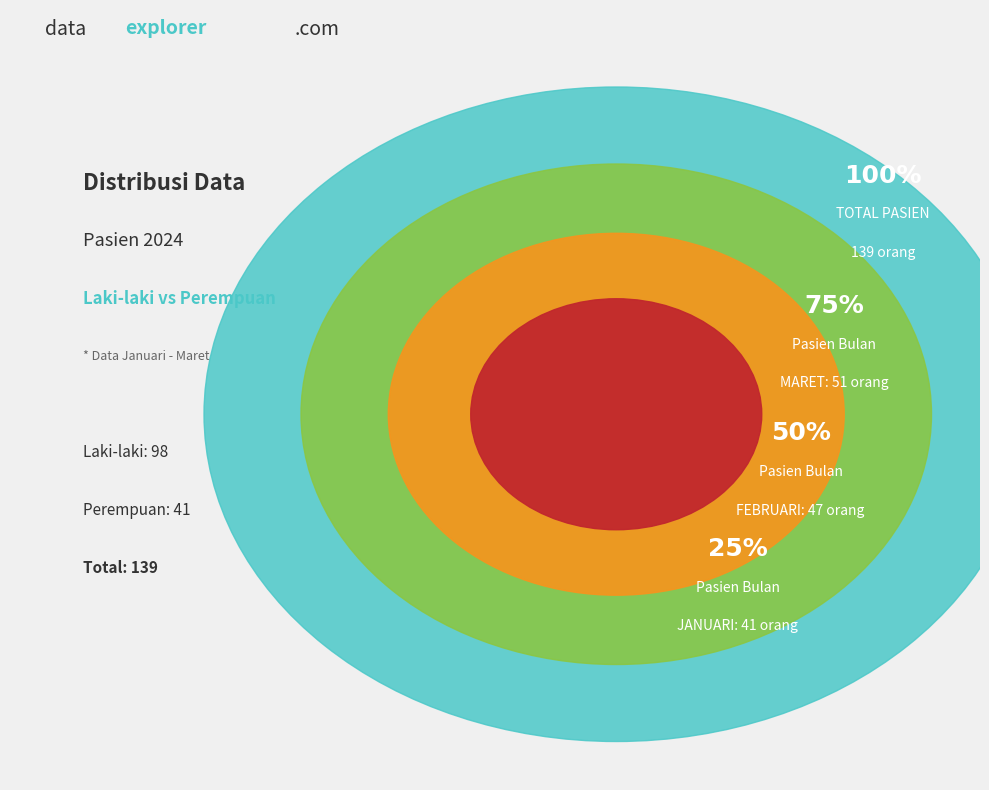

To the nearest percent, what portion does FEBRUARI represent?

34%